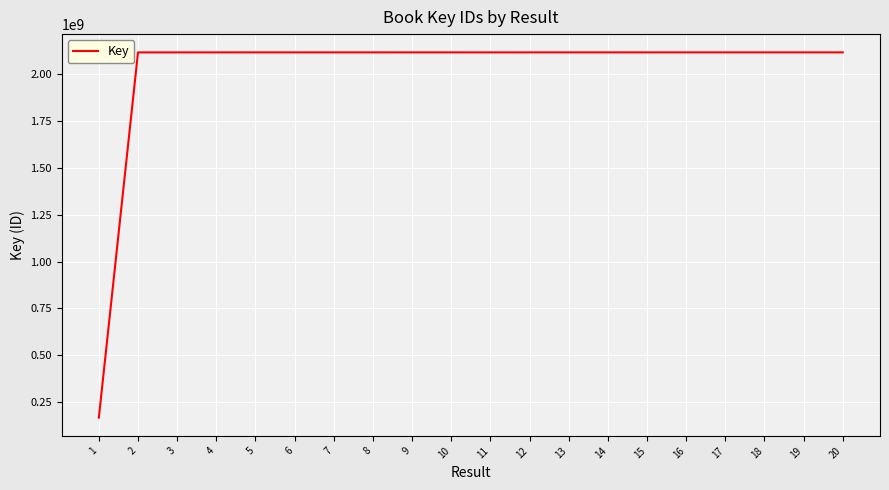

Read the value at 12.

2117896805